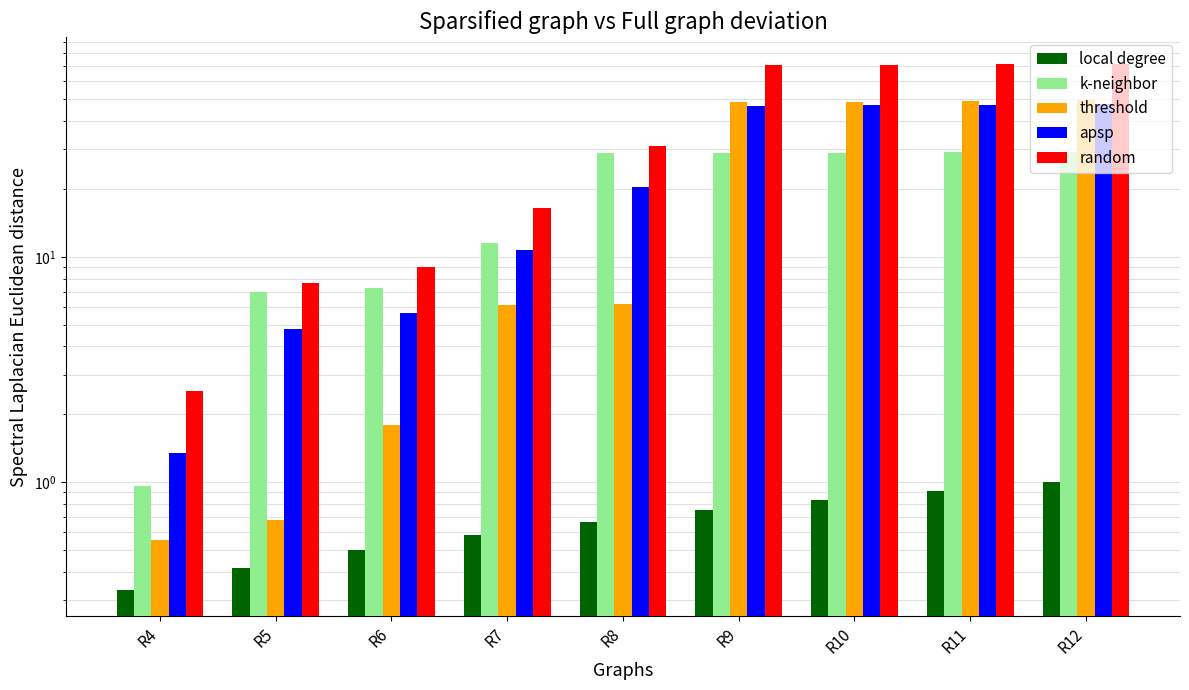

What is the sum of all local degree values?

6.0